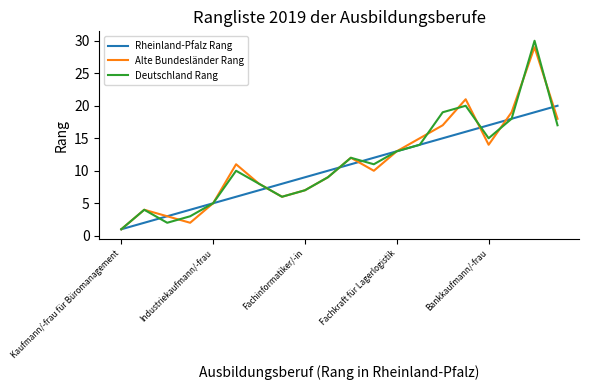

What are all the series names shown in the legend?

Rheinland-Pfalz Rang, Alte Bundesländer Rang, Deutschland Rang